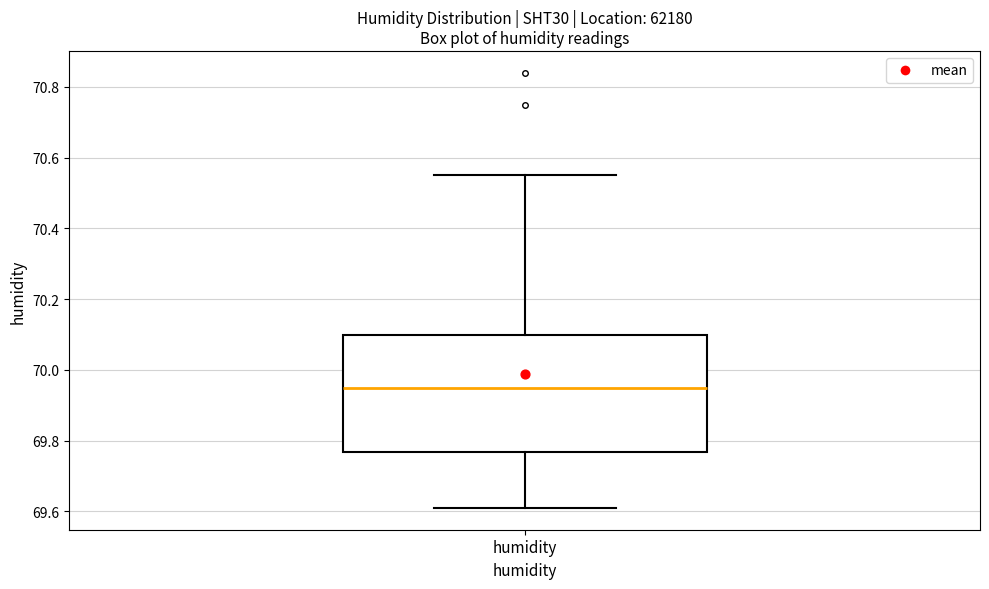

Where is the lower edge of the box for humidity on the y-axis? The values are not printed on the chart, so give them approximately, as read against the axis.

69.76